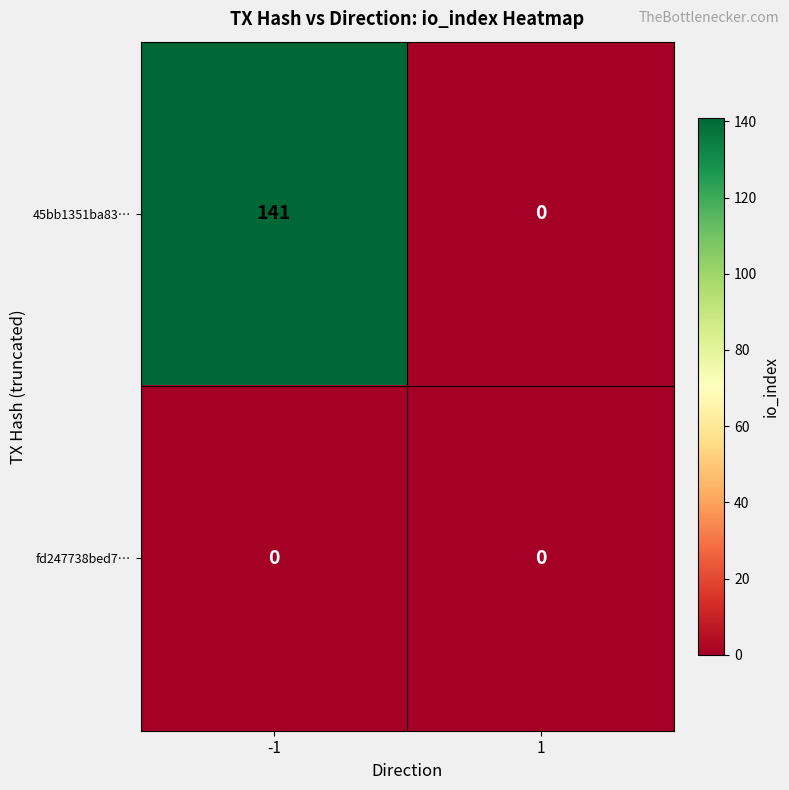

At which category is the sum across all series the highest?

-1